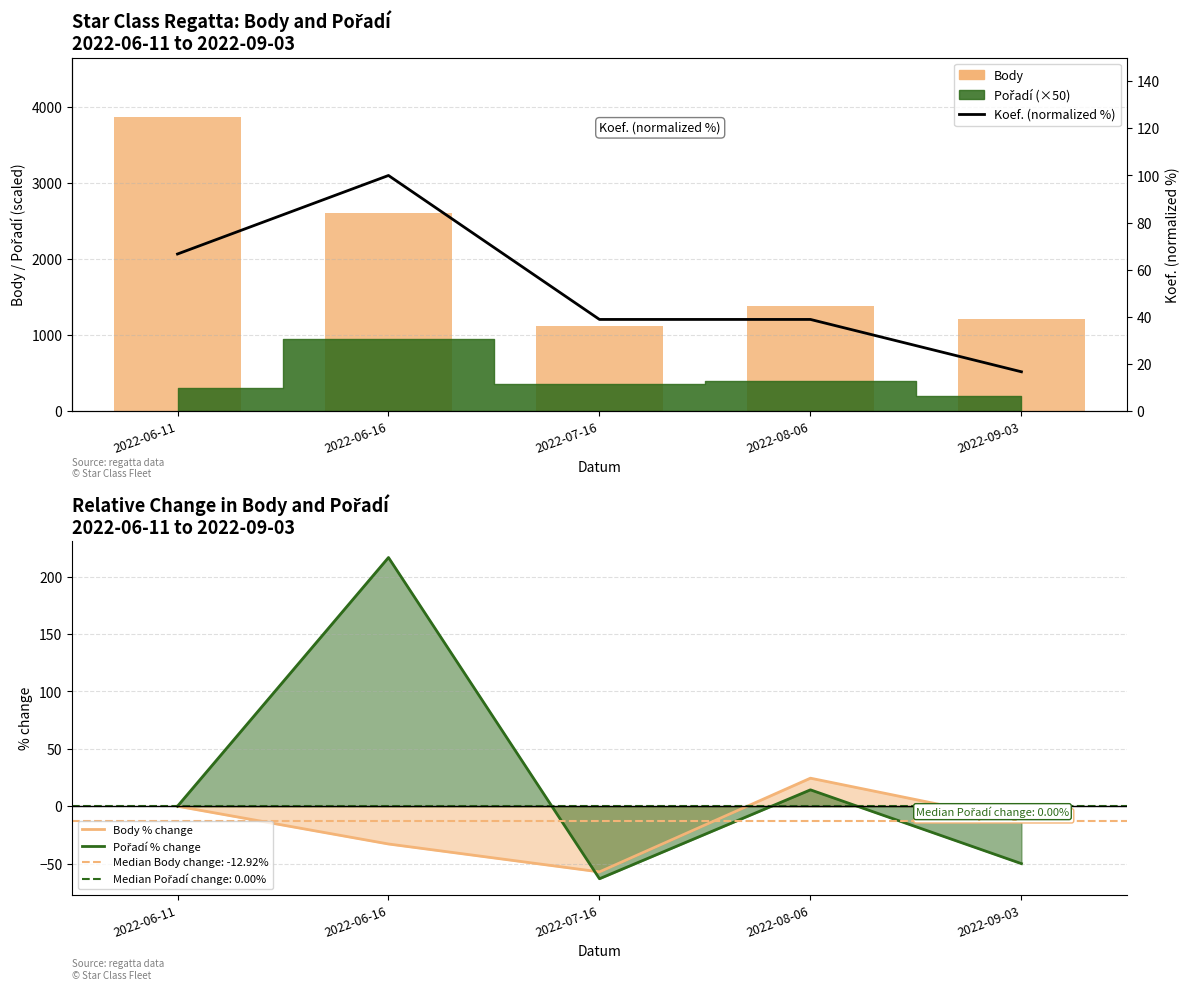

What is the total value across all series at 2022-06-11?

3940.7